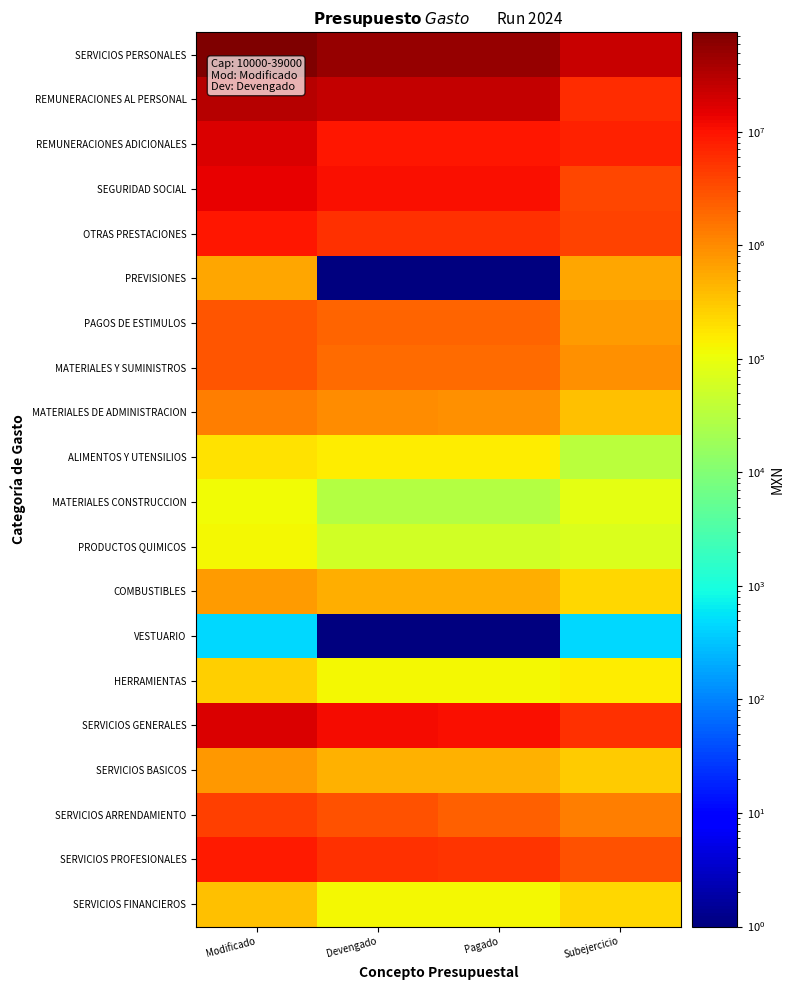

Which label corresponds to the largest value in the chart?

Modificado